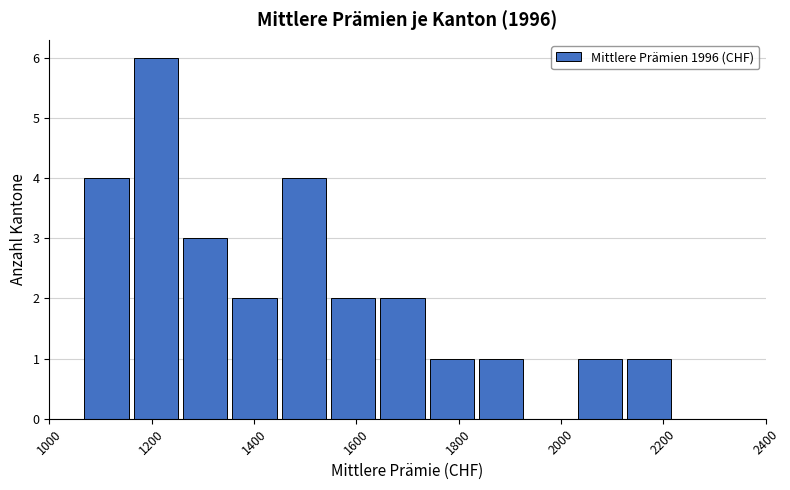

Reading left to right, transcribe this chart: for each bar, give the range it covers on the x-axis and its height. Neither the bar edges nor the heights are printed on the chart, so give them approximately, as read against the axes.

1060 to 1160: 4
1160 to 1260: 6
1260 to 1360: 3
1360 to 1440: 2
1440 to 1540: 4
1540 to 1640: 2
1640 to 1740: 2
1740 to 1840: 1
1840 to 1940: 1
1940 to 2020: 0
2020 to 2120: 1
2120 to 2220: 1